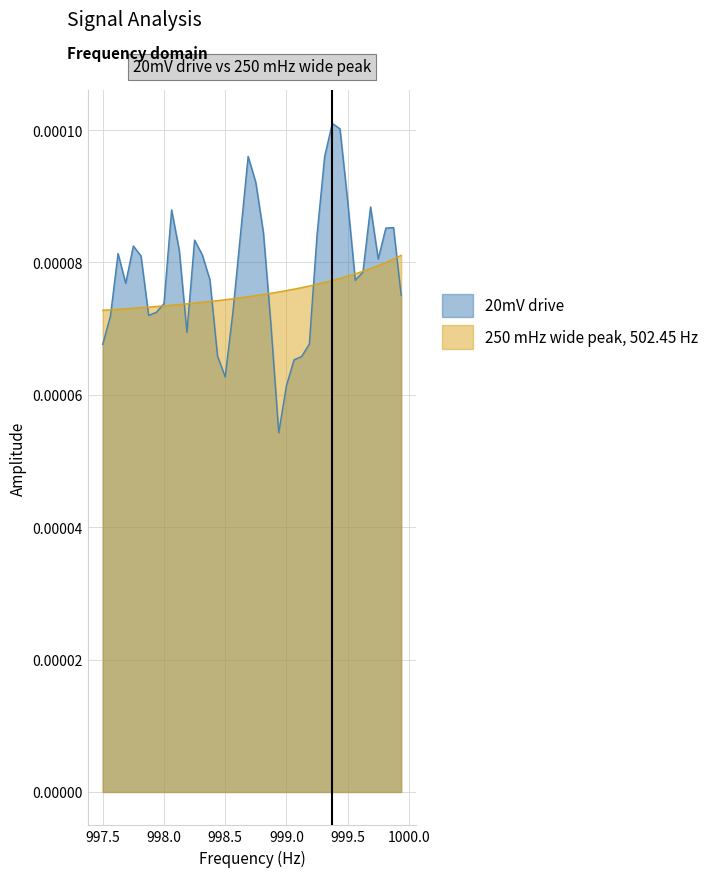

Which series has the widest spread of values?

20mV drive